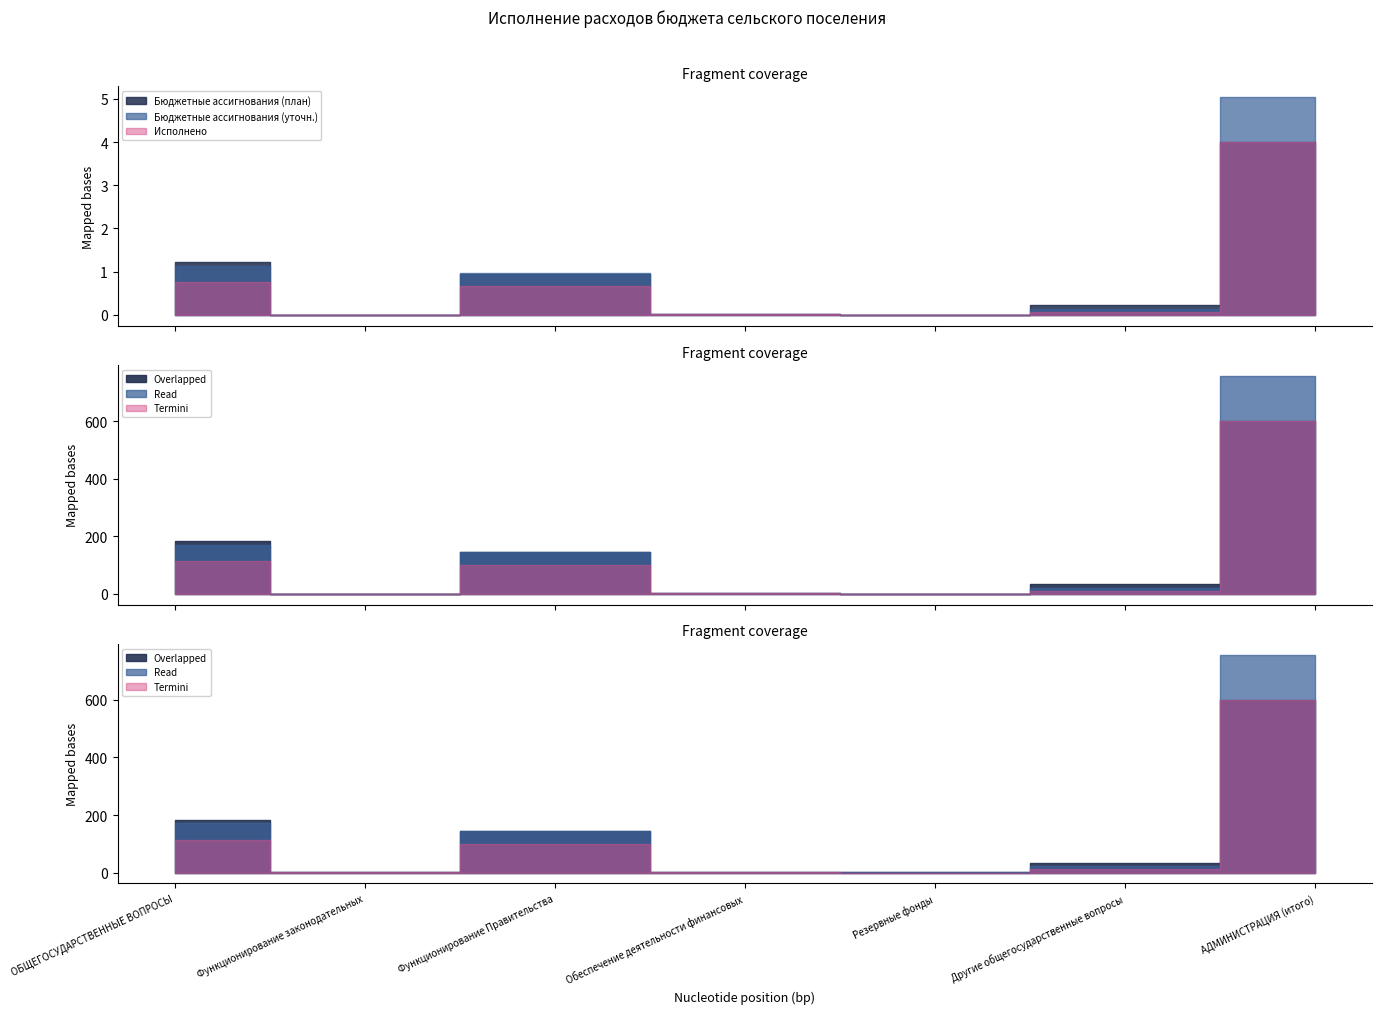

Rank the series by their average value, from lowest to highest.

Исполнено, Бюджетные ассигнования (план), Бюджетные ассигнования (уточн.)